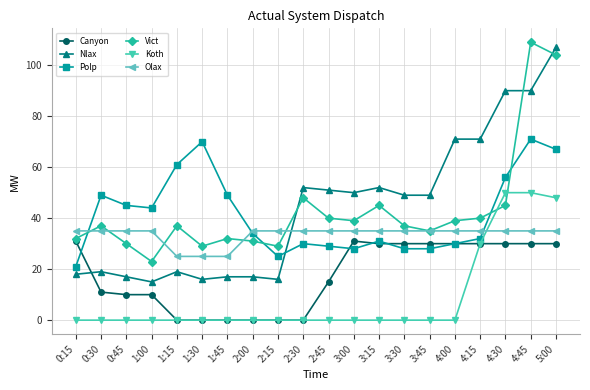

At which category does Polp reach its first local peak?

0:30